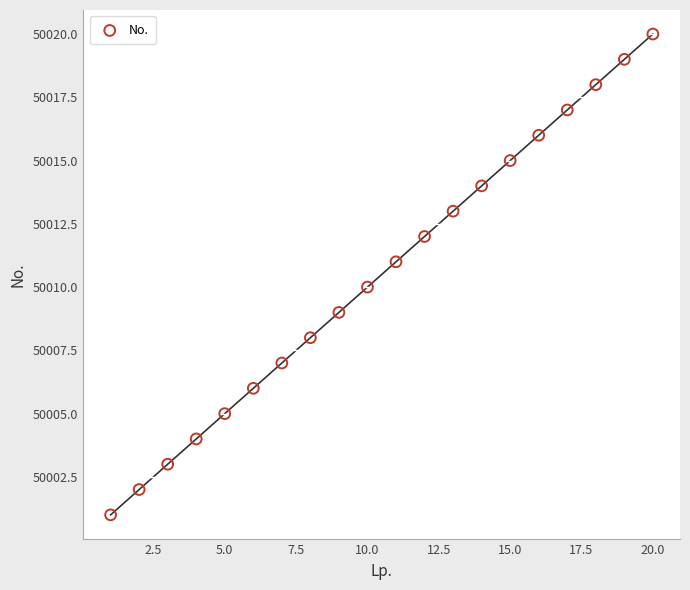

What is the range of X values (max minus min)?

19